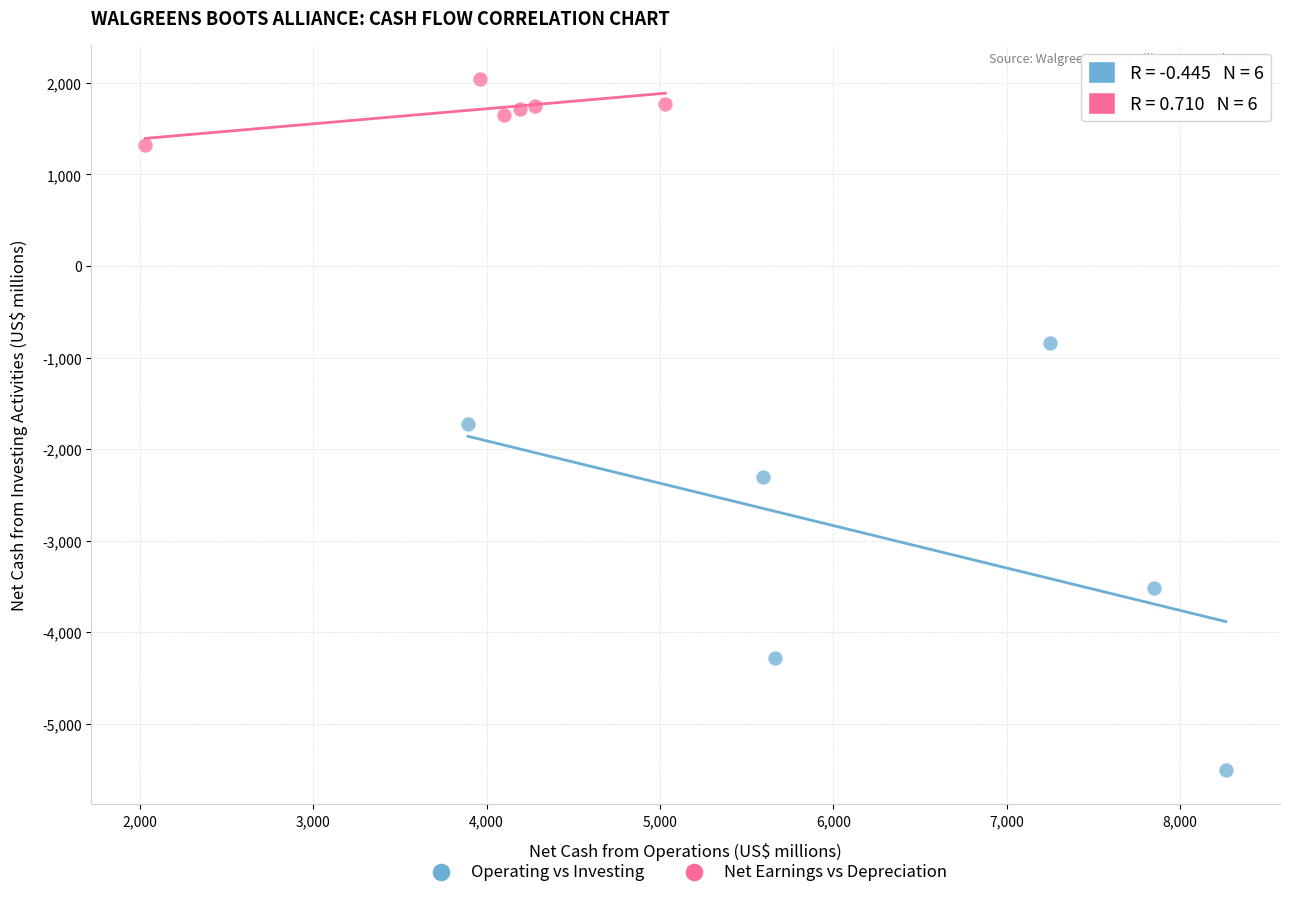

Which series has the widest spread of Y values?

Operating vs Investing